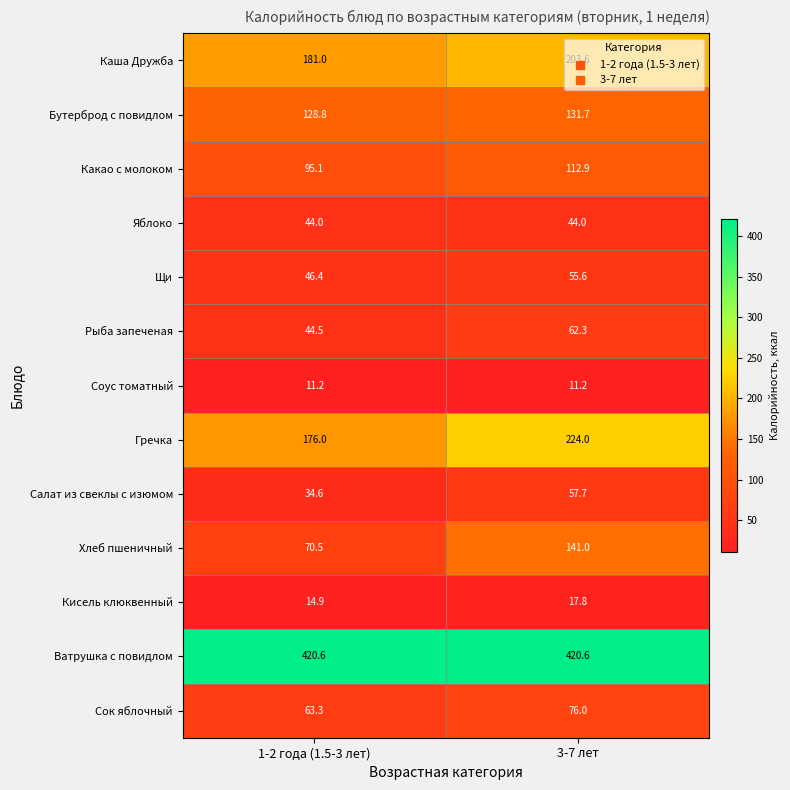

Which series has the largest range (max minus min)?

Хлеб пшеничный